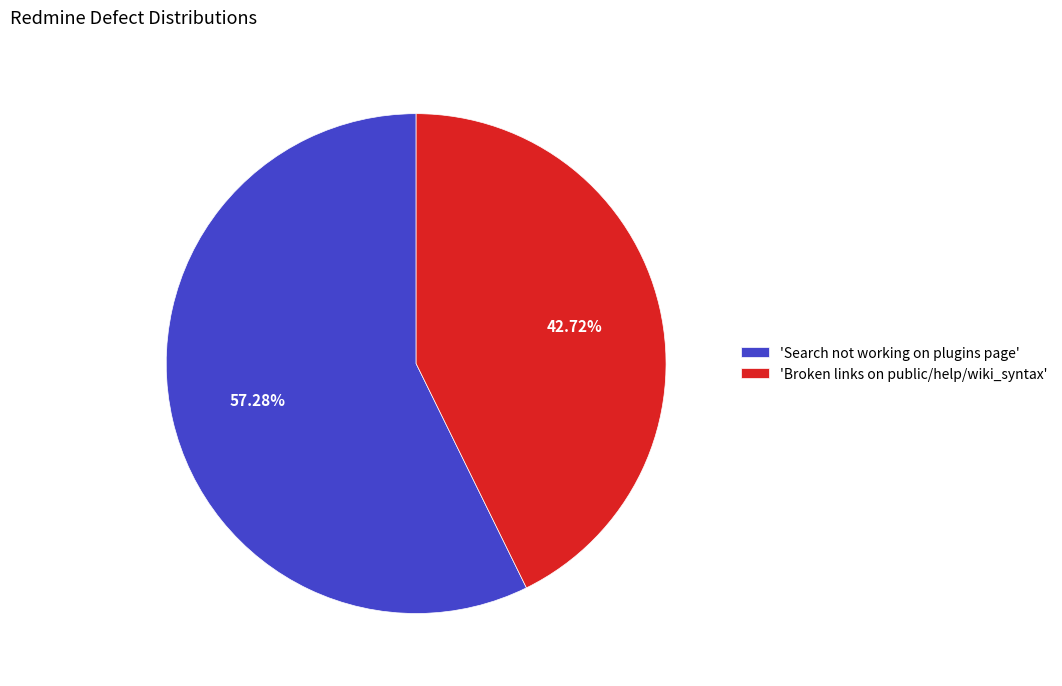

Is there a majority slice in this chart?

Yes